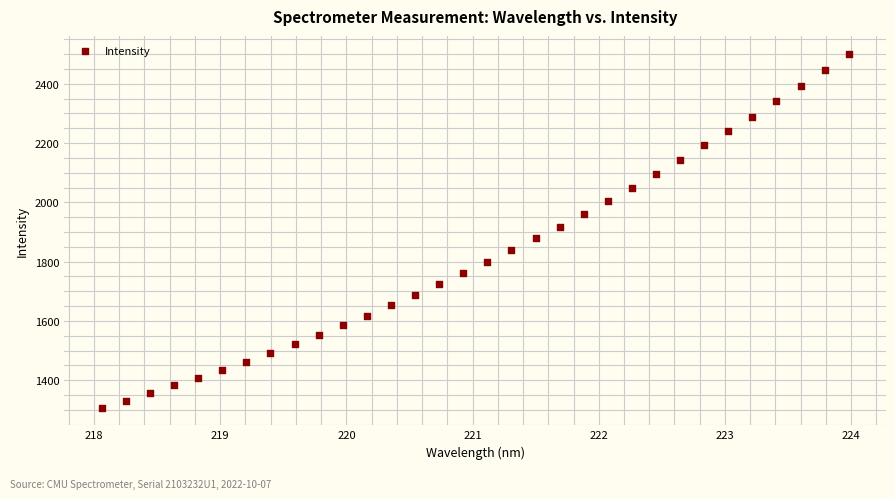

What is the range of Y values (max minus min)?

1194.9